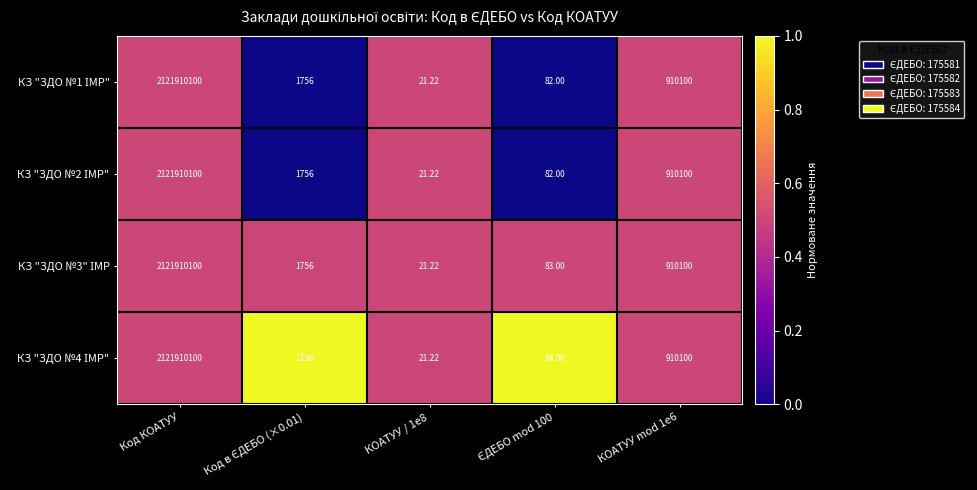

Which label corresponds to the largest value in the chart?

Код КОАТУУ